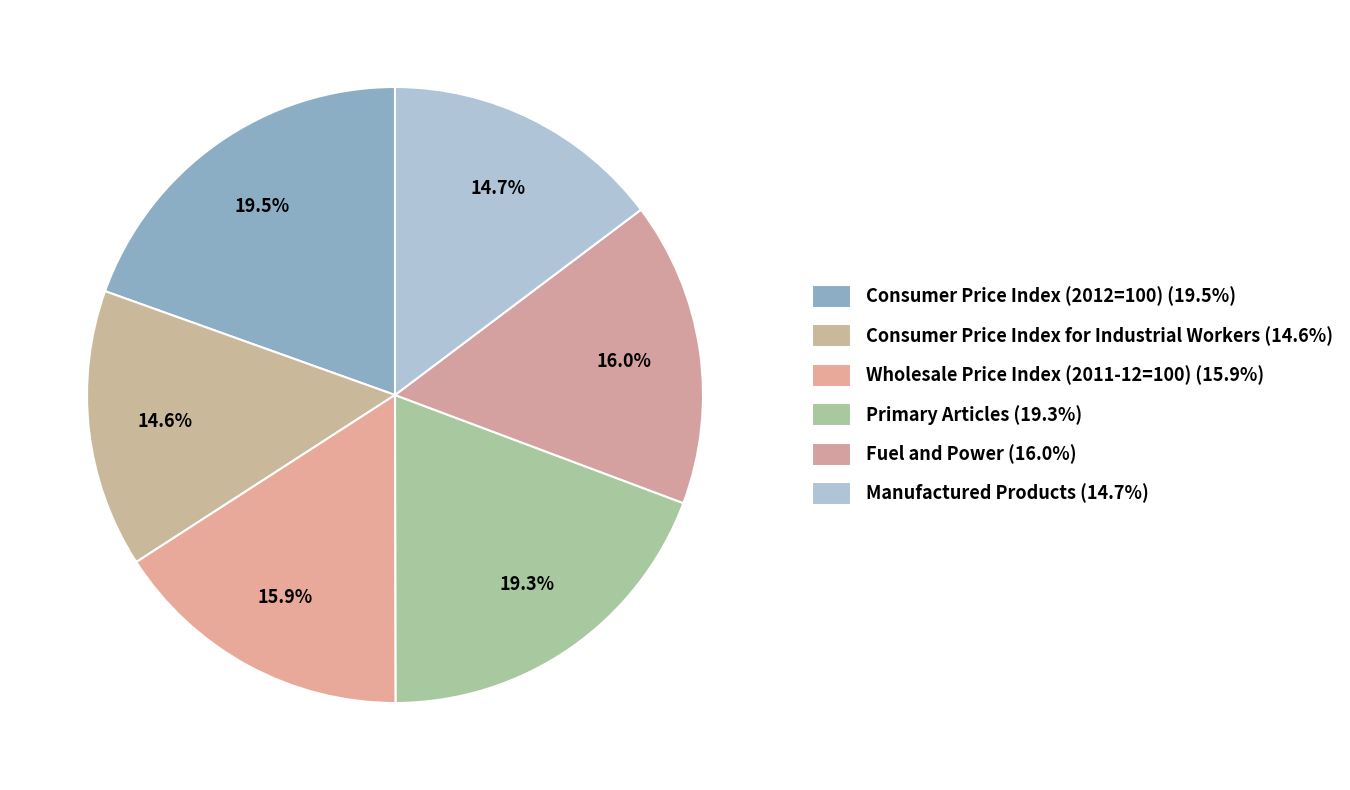

How much of the chart is everything except Consumer Price Index for Industrial Workers?

85.4%